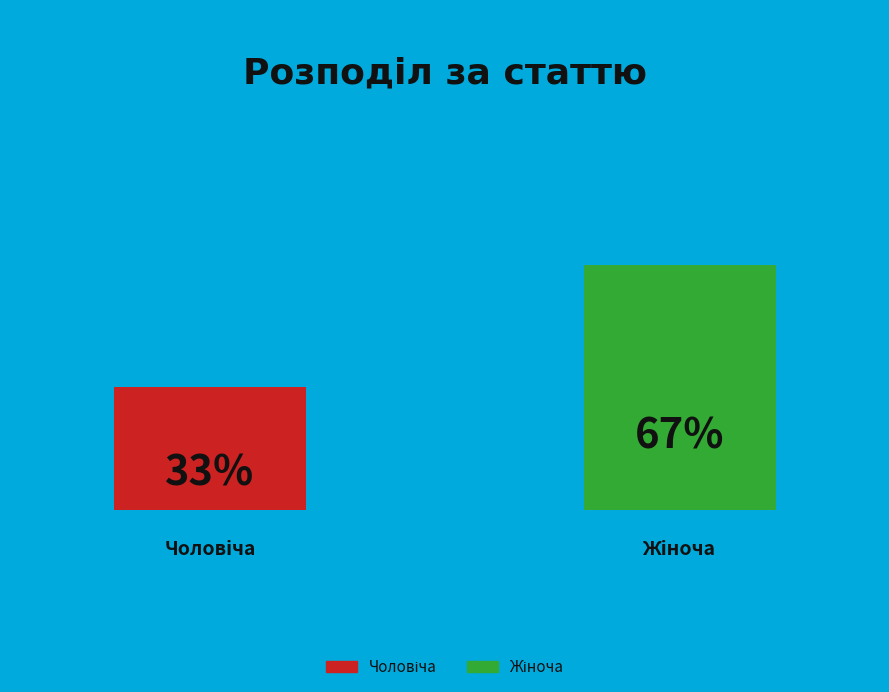

To the nearest percent, what percentage of the pie is Чоловіча?

33%